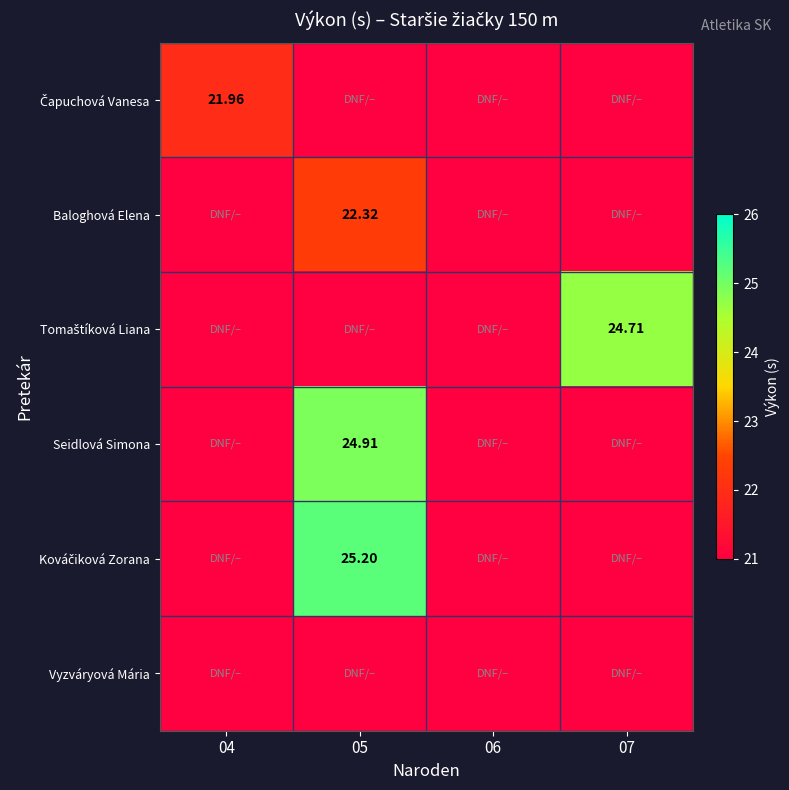

What is the highest value of the Seidlová Simona series?

24.9